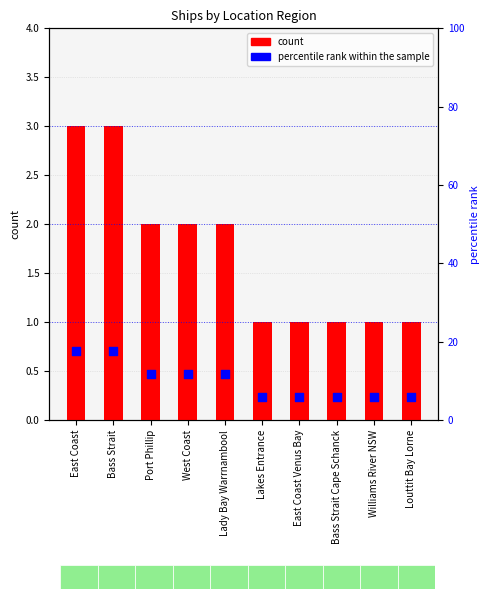

At how many categories does at least one series exceed 13?

2